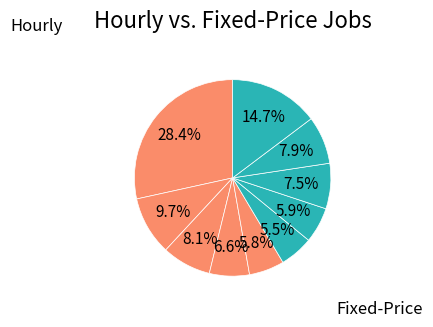

How many segments does this pie chart have?

10